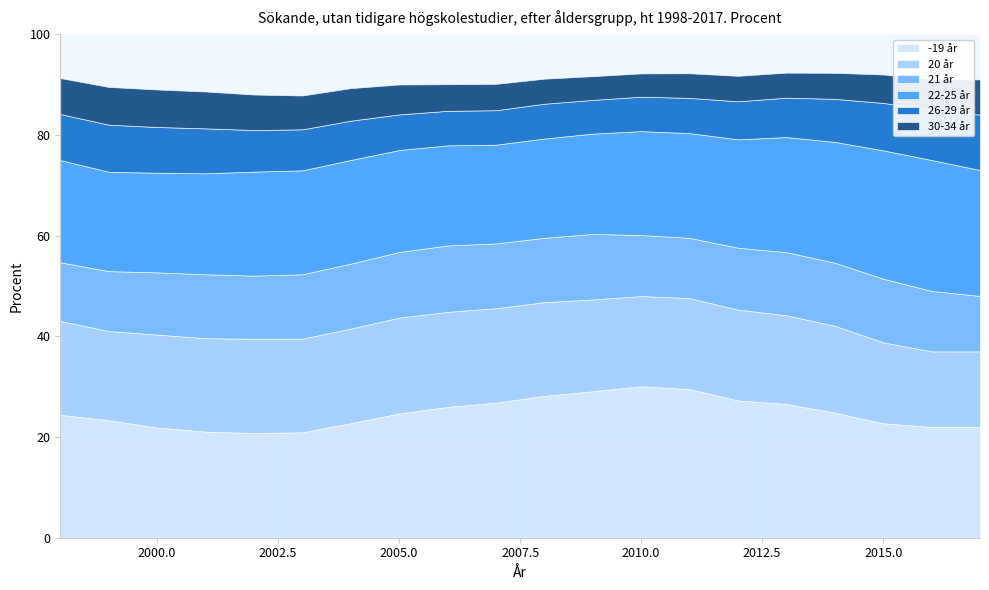

What is the maximum value for 21 år?

13.2